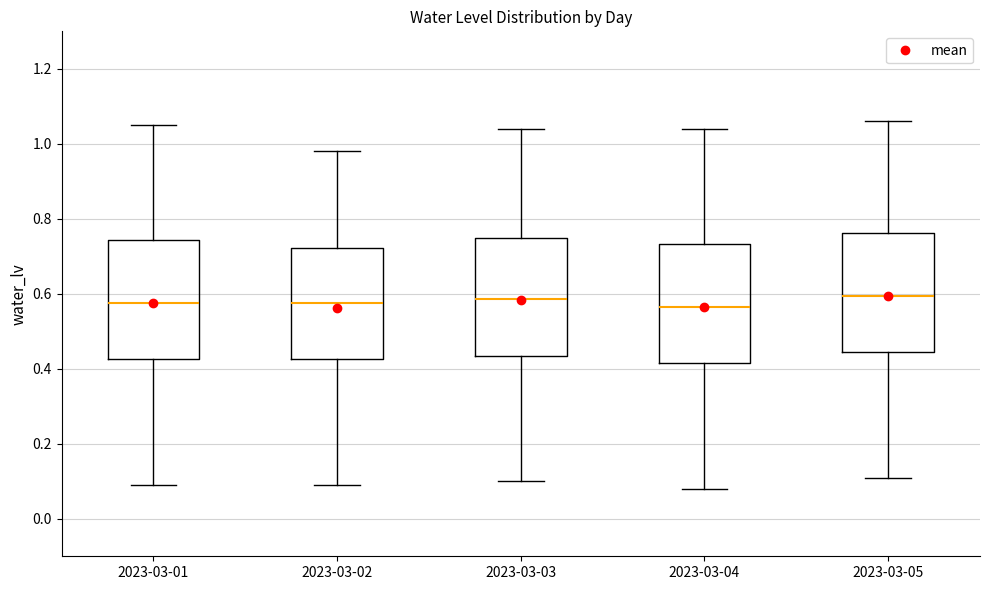

Reading left to right, read every box against the y-axis: the position of its median line, the range the box covers, and the ends of its whiskers. The values are not printed on the chart, so give them approximately, as read against the axis.

2023-03-01: median 0.58, box 0.42 to 0.74, whiskers 0.10 to 1.06
2023-03-02: median 0.58, box 0.42 to 0.72, whiskers 0.10 to 0.98
2023-03-03: median 0.58, box 0.44 to 0.76, whiskers 0.10 to 1.04
2023-03-04: median 0.56, box 0.42 to 0.74, whiskers 0.08 to 1.04
2023-03-05: median 0.60, box 0.44 to 0.76, whiskers 0.12 to 1.06